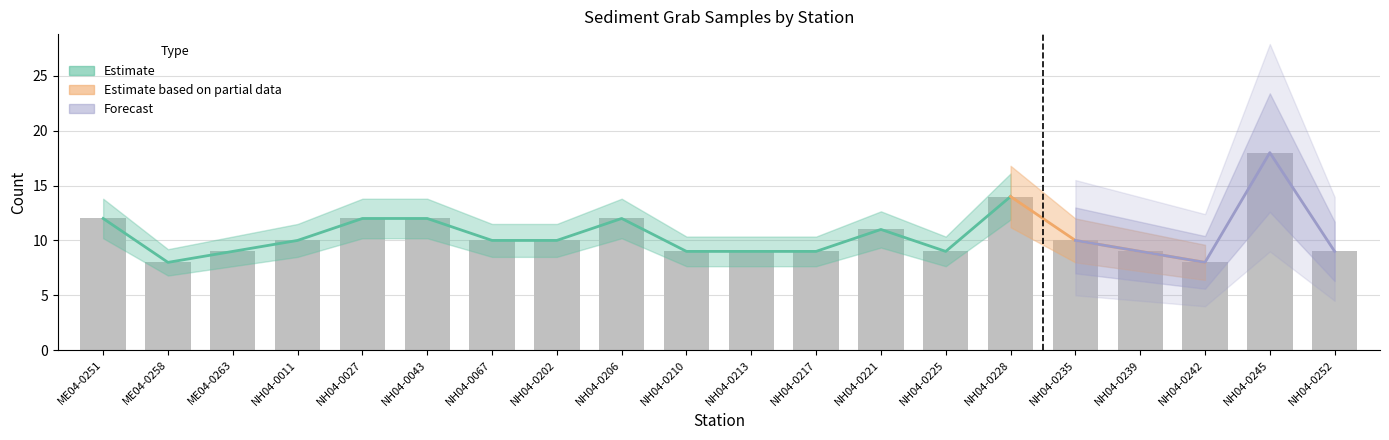

Rank the categories by value from highest to lowest.

NH04-0245, NH04-0228, ME04-0251, NH04-0027, NH04-0043, NH04-0206, NH04-0221, NH04-0011, NH04-0067, NH04-0202, NH04-0235, ME04-0263, NH04-0210, NH04-0213, NH04-0217, NH04-0225, NH04-0239, NH04-0252, ME04-0258, NH04-0242